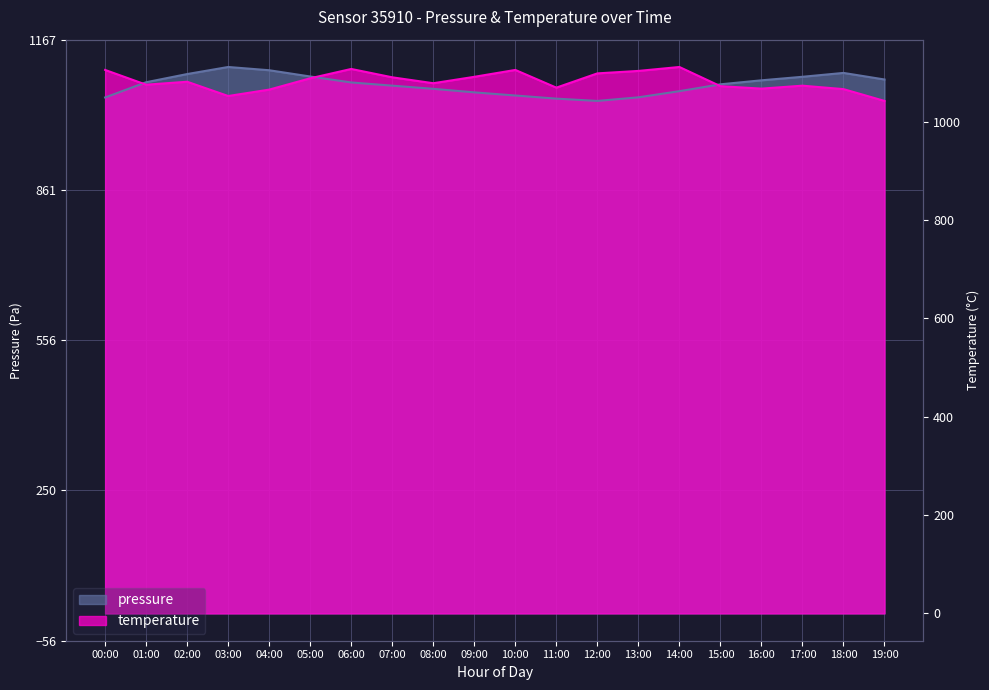

Between 16:00 and 15:00, which is larger?

16:00